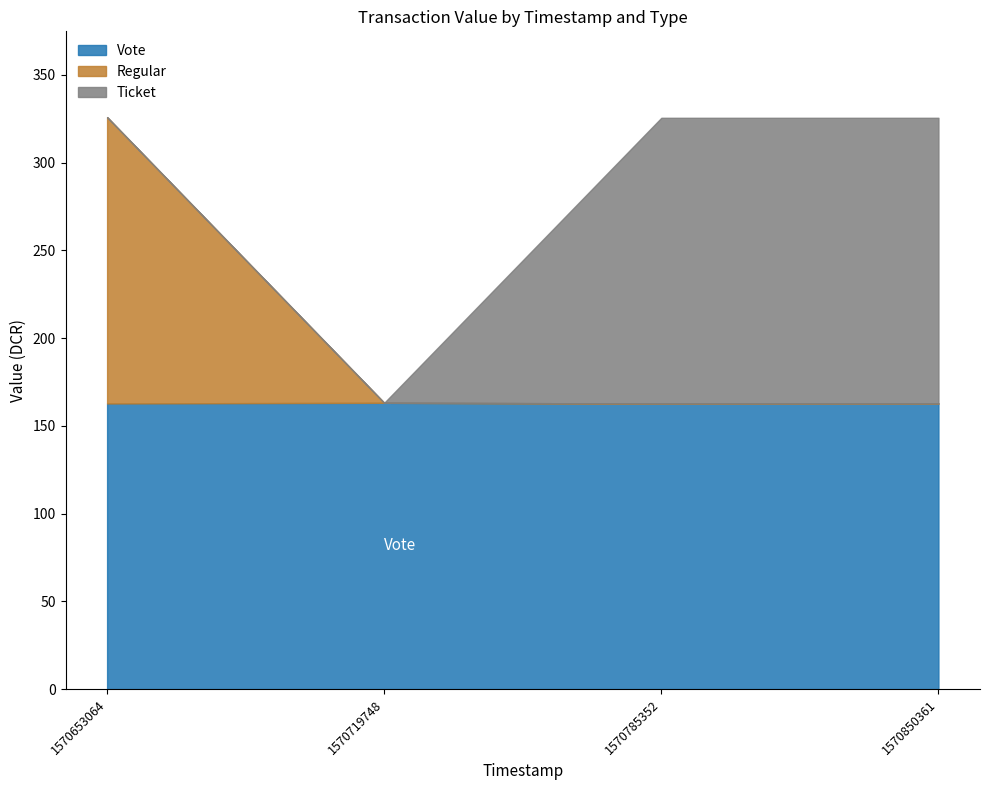

True or false: Regular has more than 1 interior local peaks.

False